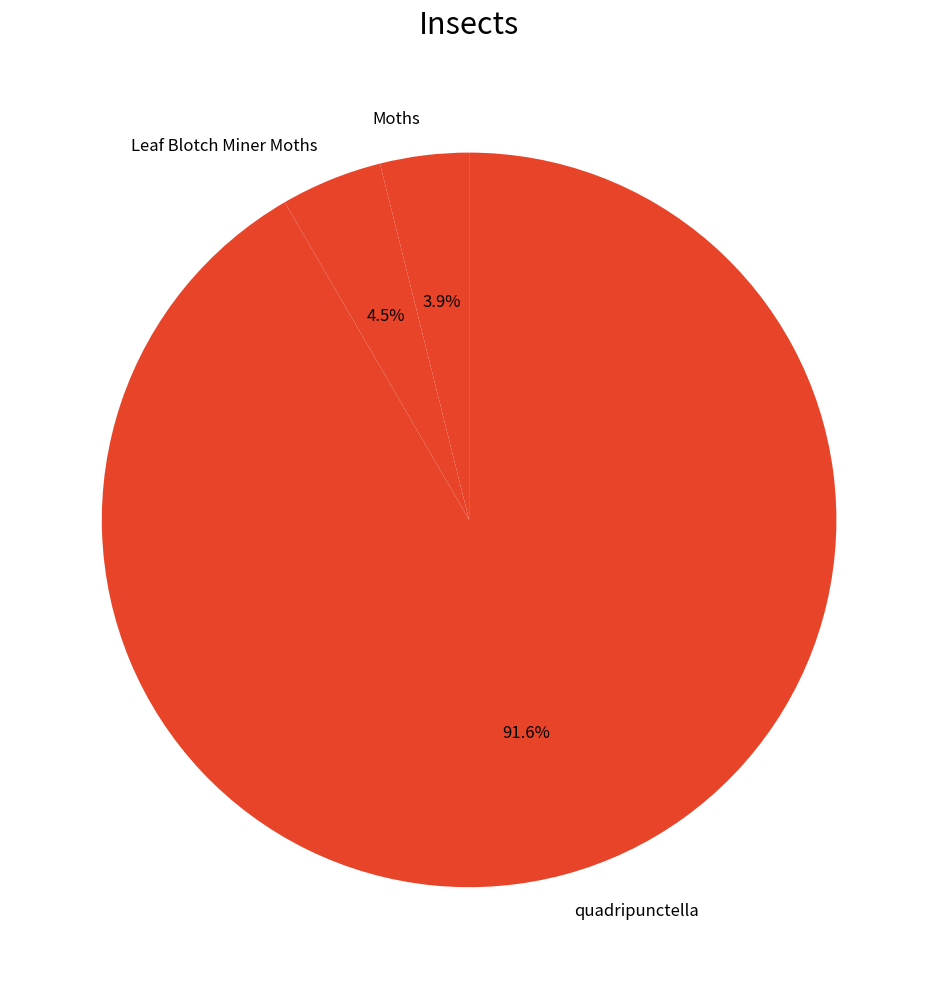

To the nearest percent, what is the average slice percentage?

33%